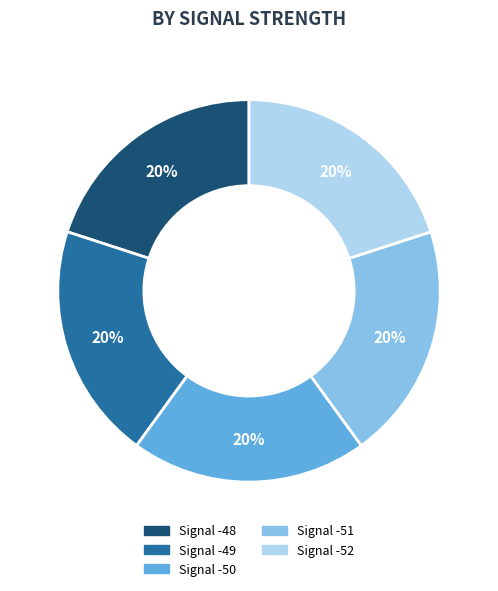

Is there any slice that represents more than half of the pie?

No